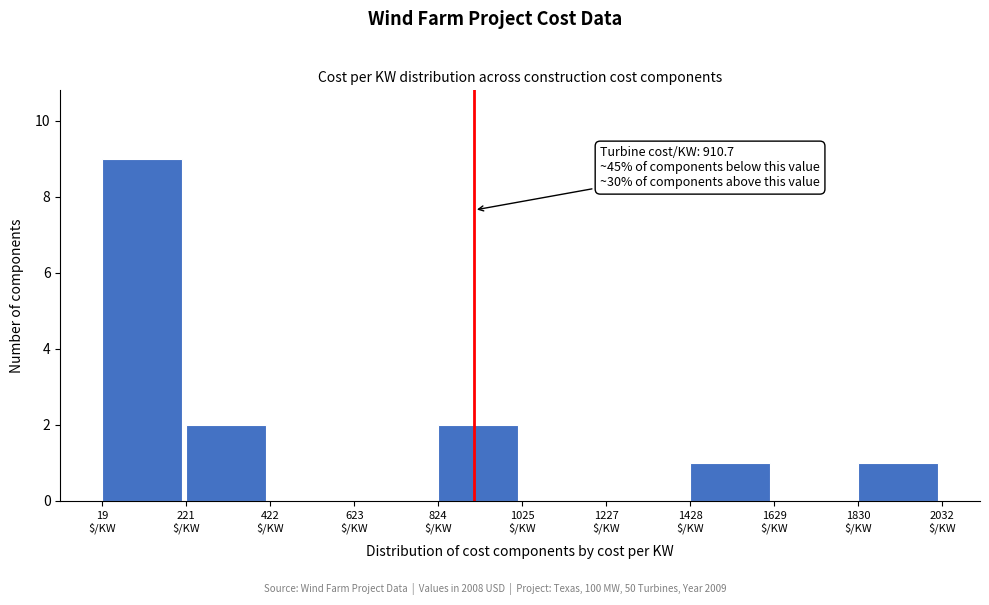

Over which range of the x-axis is the bar tallest?

0 to 200